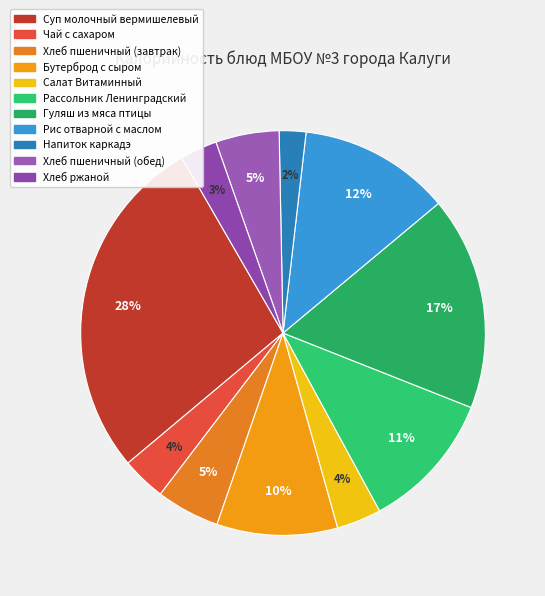

What percentage is the Хлеб ржаной slice, to the nearest percent?

3%